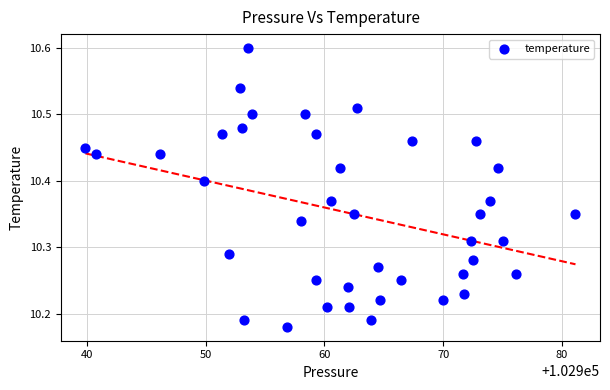

What is the range of Y values (max minus min)?

0.4